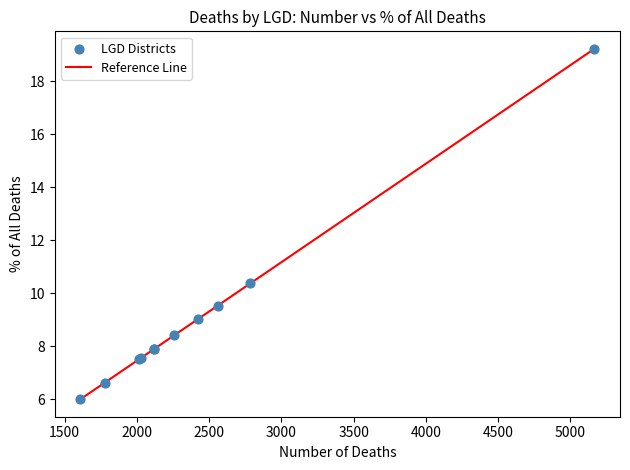

What Y value in the scatter plot is closest to 12?

10.4